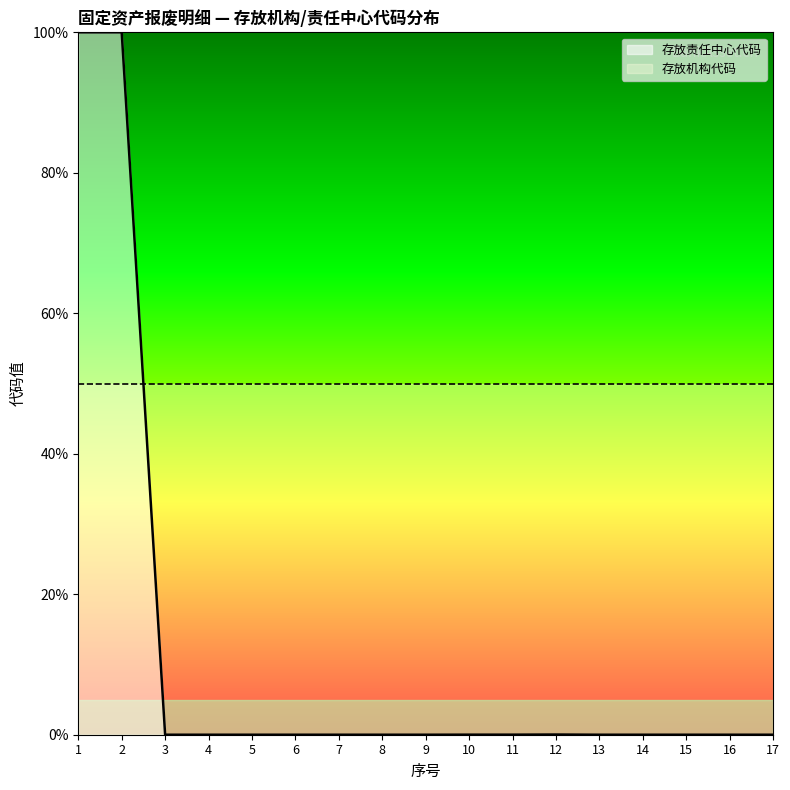

Where is the first local maximum?

12